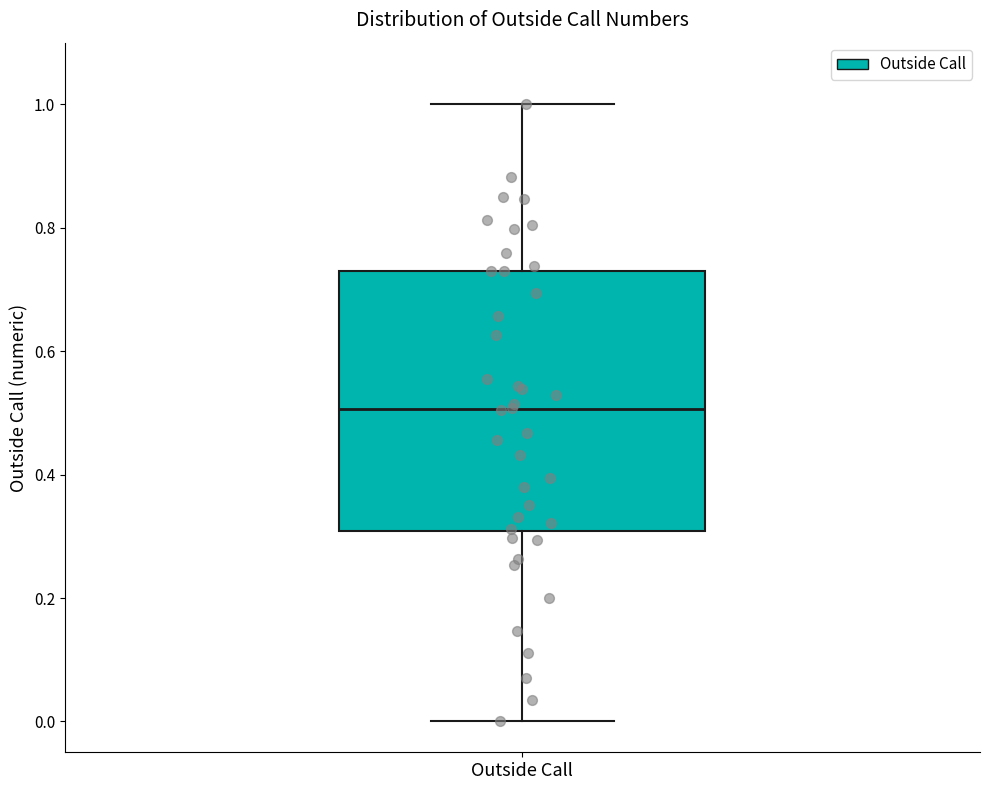

Where does the upper whisker of the box for Outside Call end on the y-axis? The values are not printed on the chart, so give them approximately, as read against the axis.

1.00